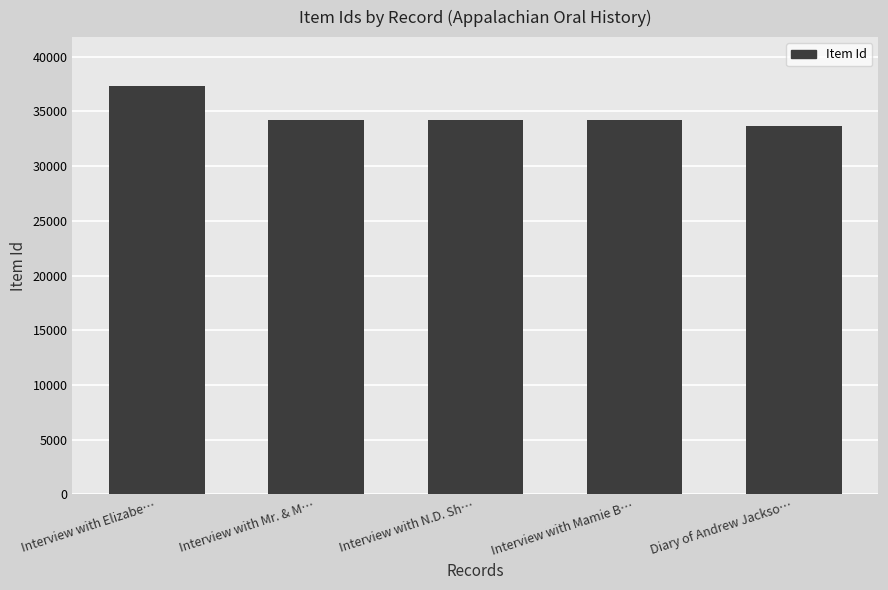

Approximately how many times larger is the value at Interview with N.D. Sh… compared to Diary of Andrew Jackso…?

1.0